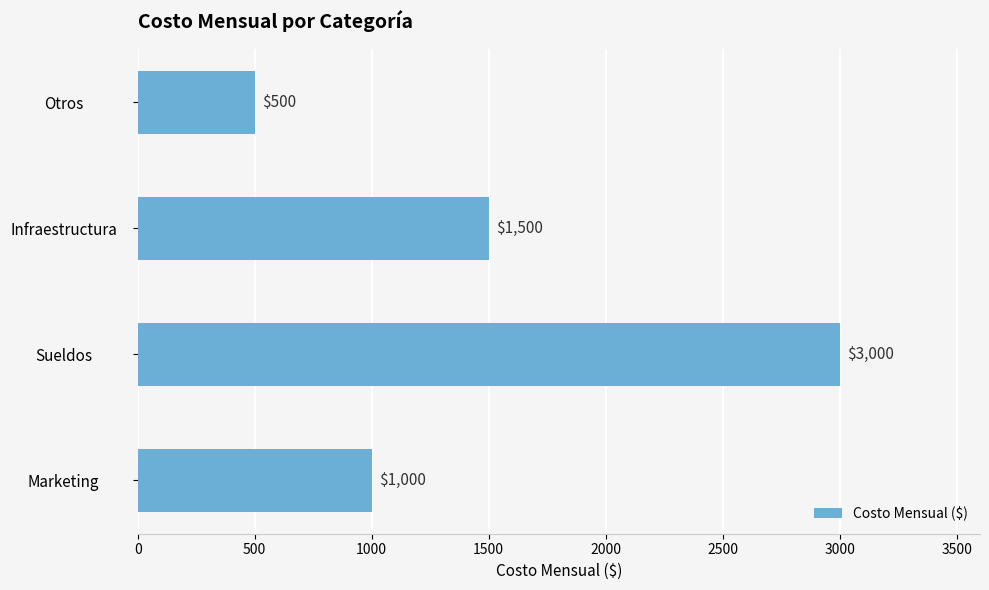

The chart shows a value of 1000 at Marketing. True or false?

True